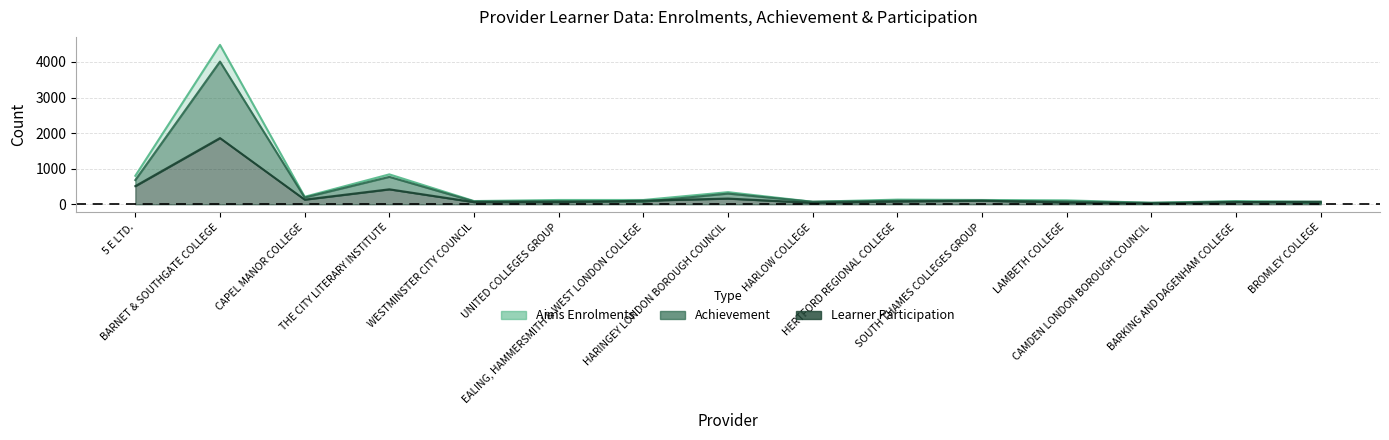

How many categories are shown in the chart?

15